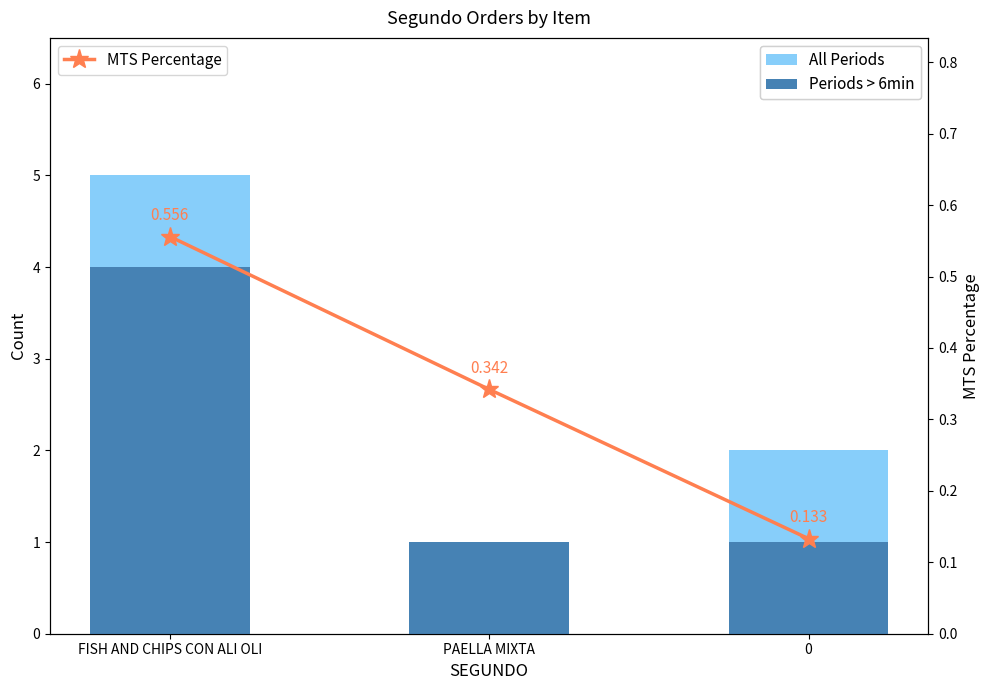

Rank the series by their maximum value, from highest to lowest.

All Periods, Periods > 6min, MTS Percentage